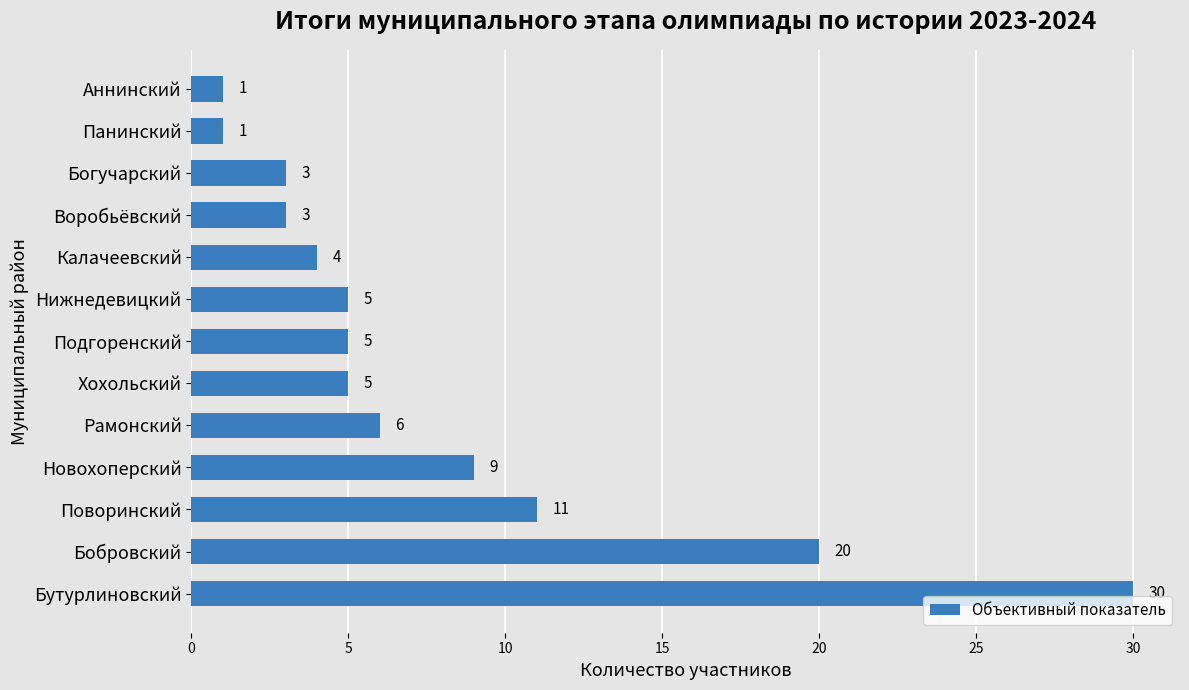

True or false: the data shows 5 at Новохоперский.

False